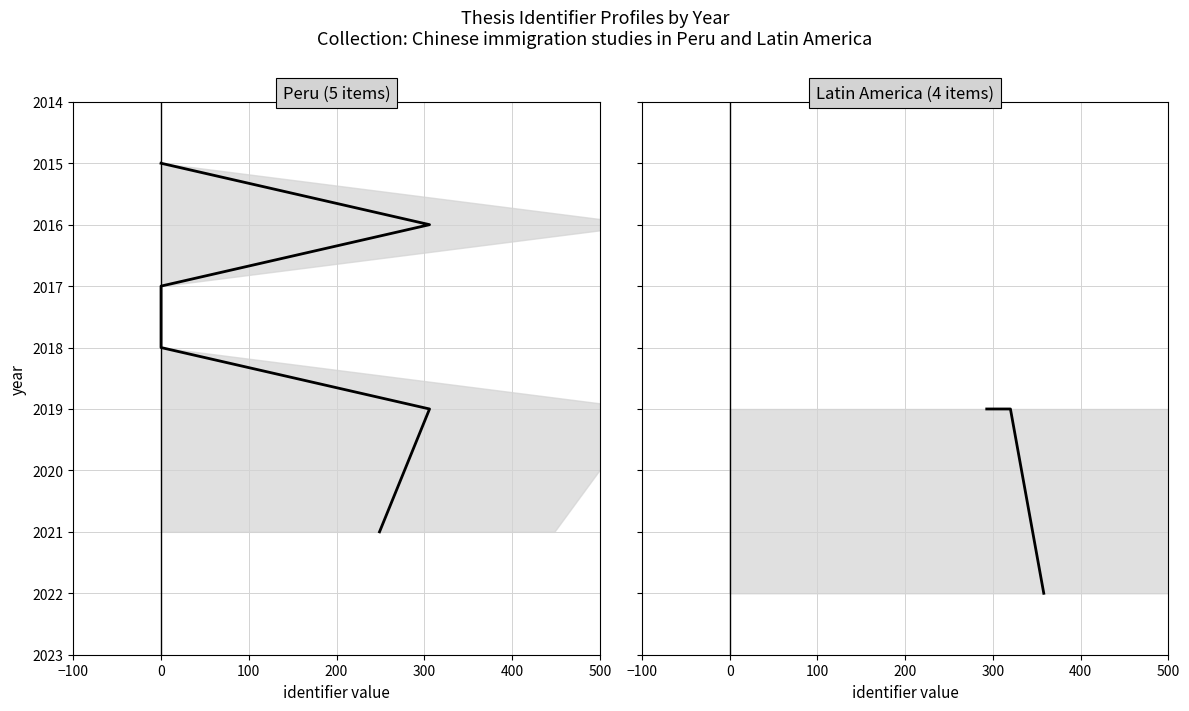

What is the ratio of the value at 100 to the value at 0?

1.0